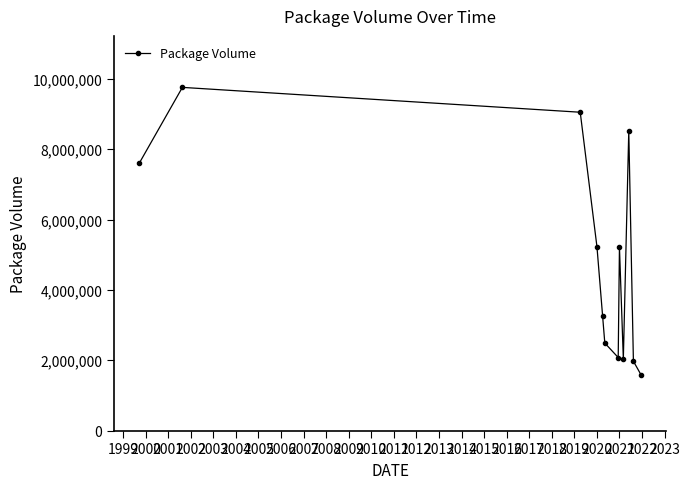

What is the sum of all values?

58803774